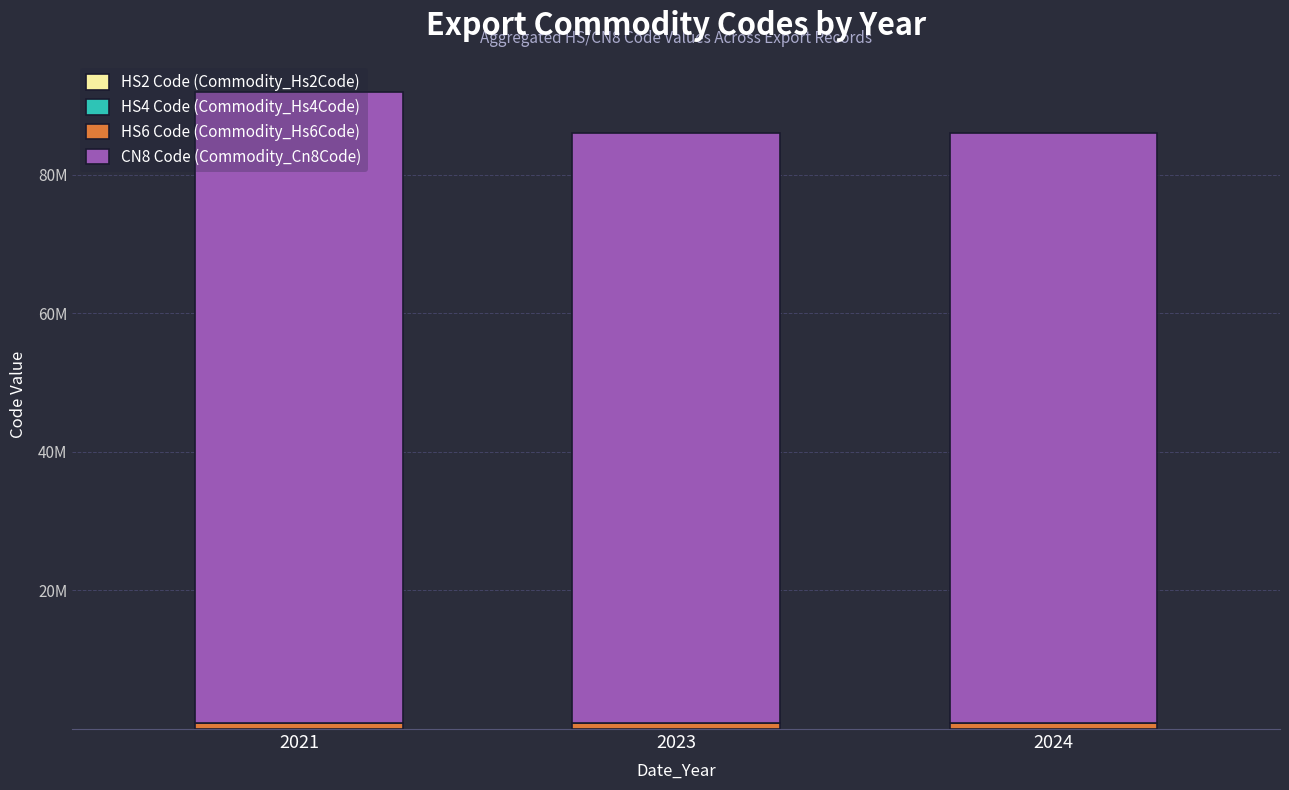

Does the chart contain stacked bars?

Yes